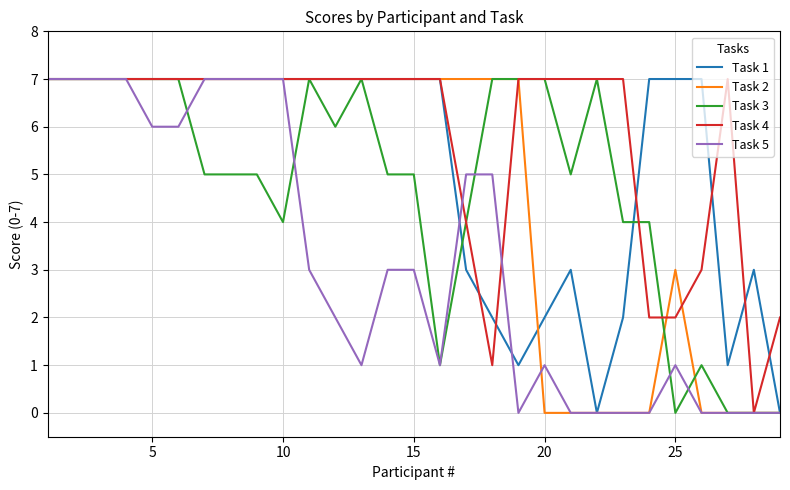

What is the greatest value displayed?

7